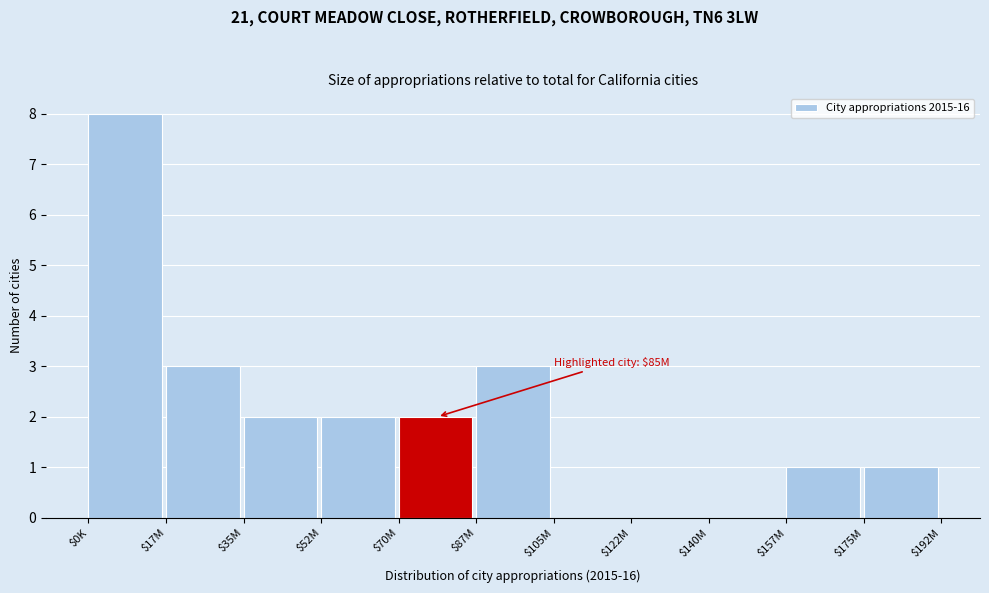

Read the value at $87M.

3